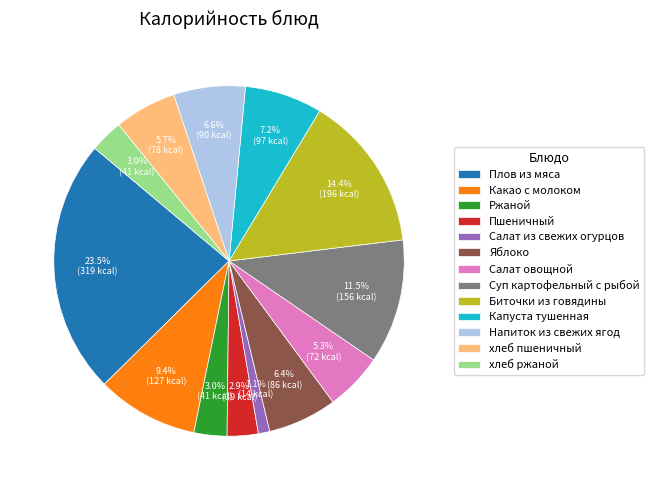

Which slice is the largest?

Плов из мяса